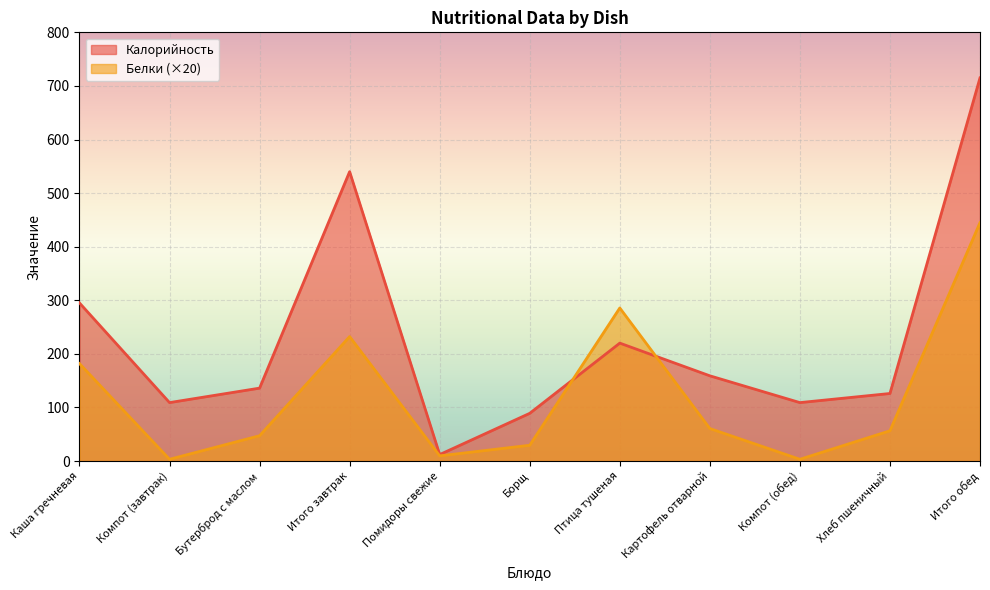

At how many categories does at least one series exceed 173?

4